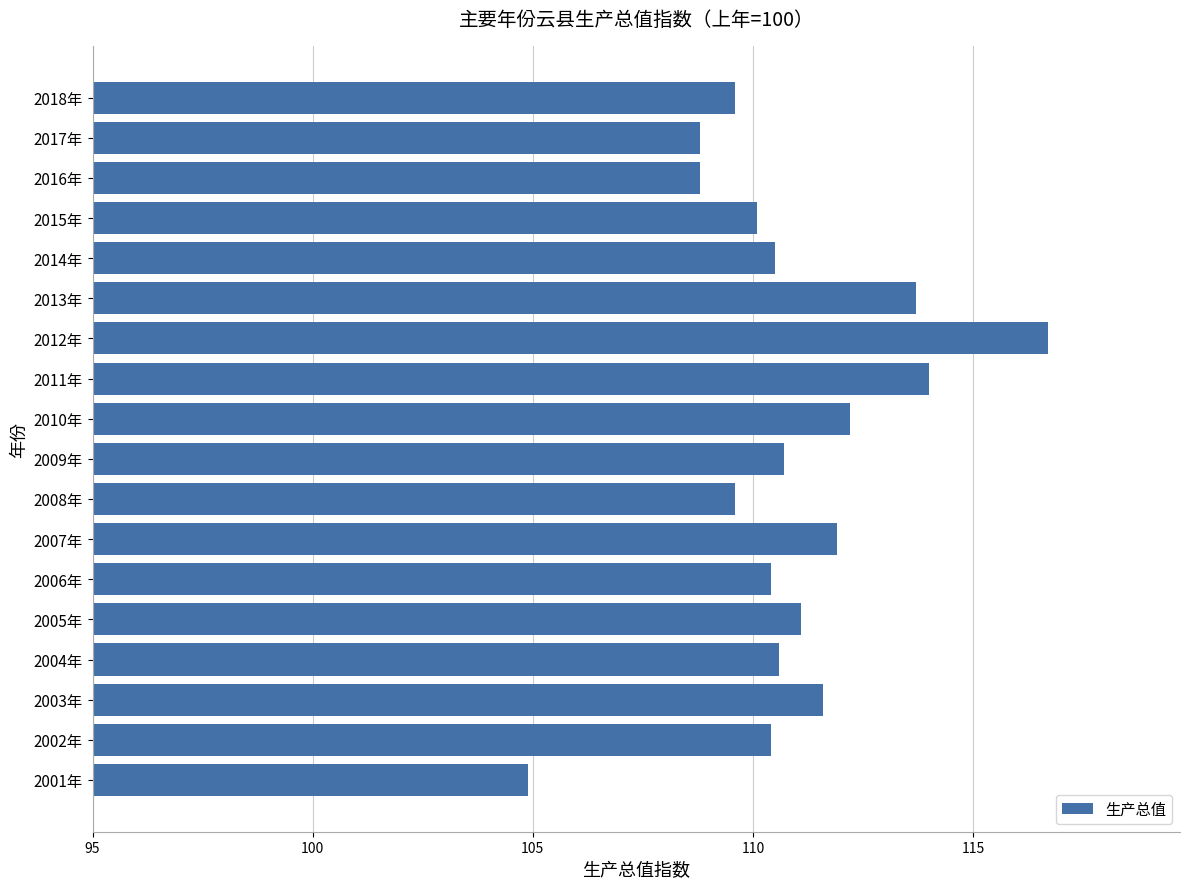

What is the average value?

110.9